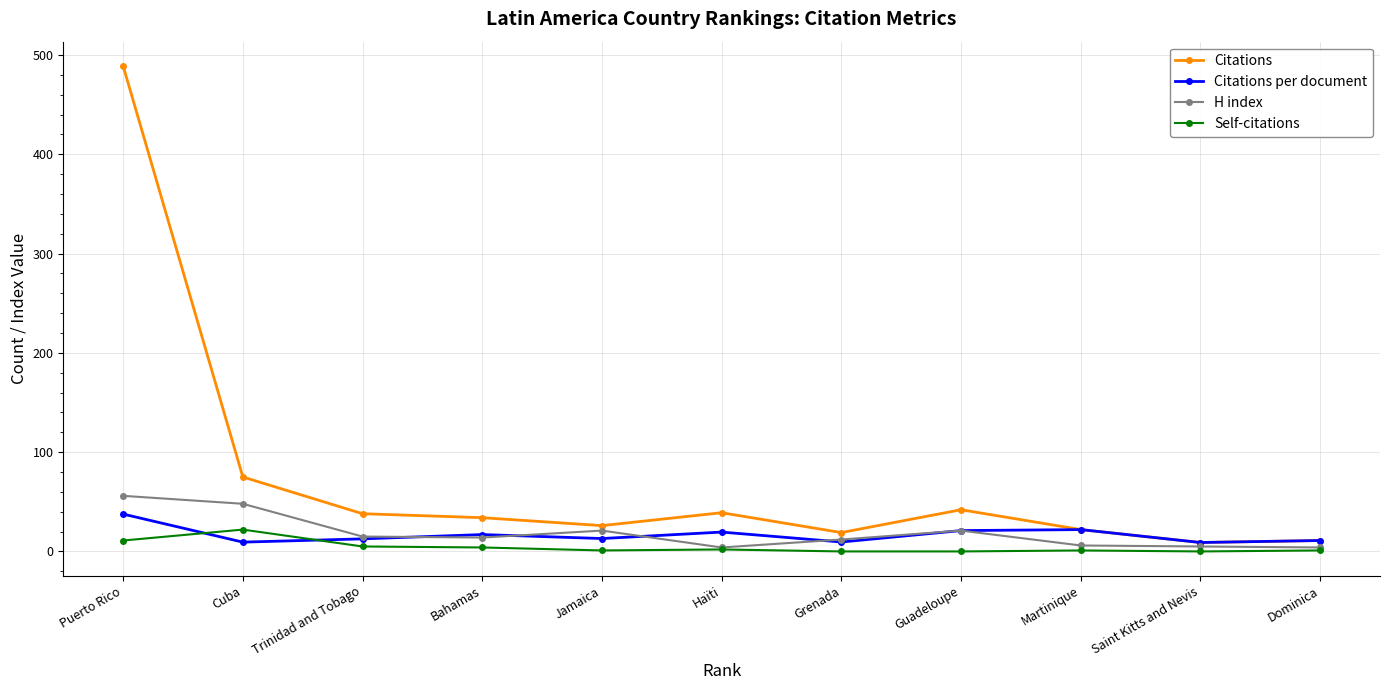

What position from the right is Haïti?

6